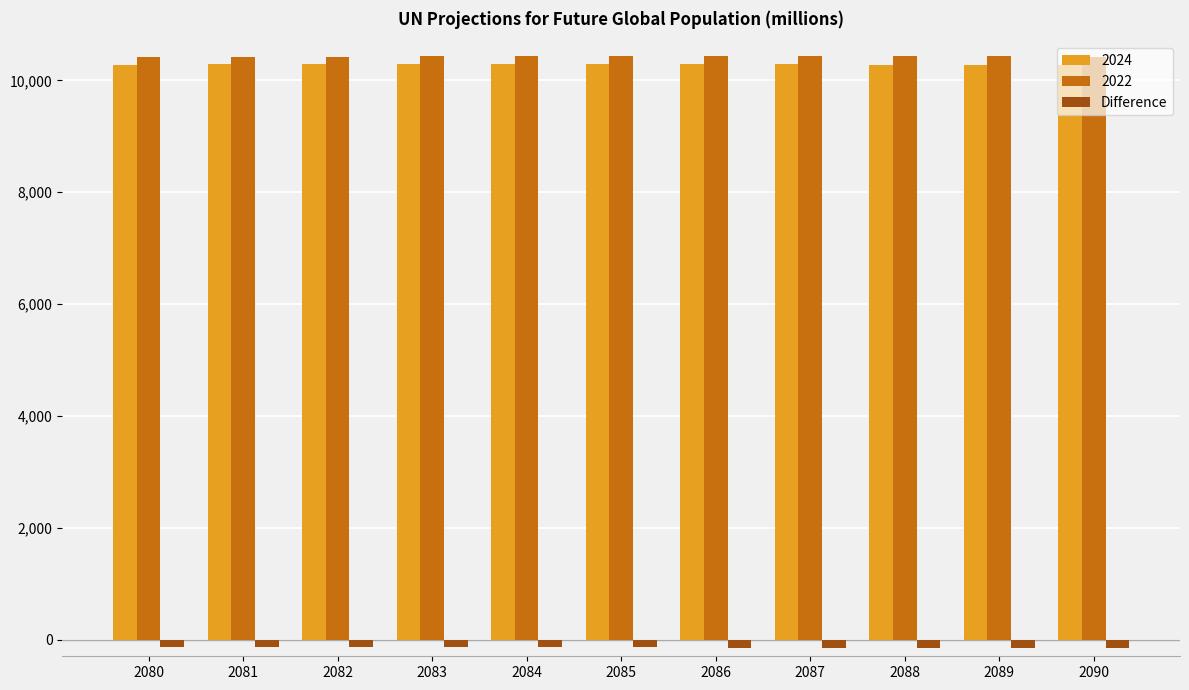

What is the sum of all 2024 values?

113124